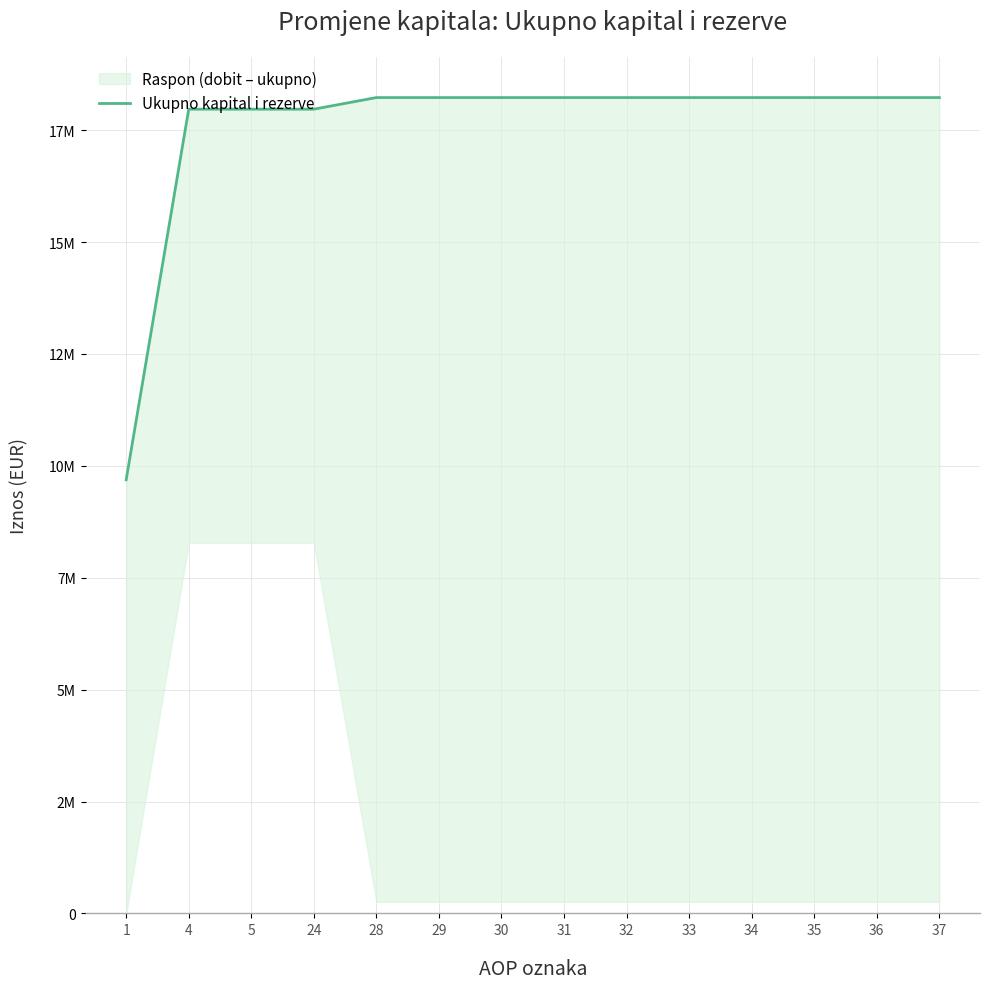

Which label corresponds to the smallest value in the chart?

1